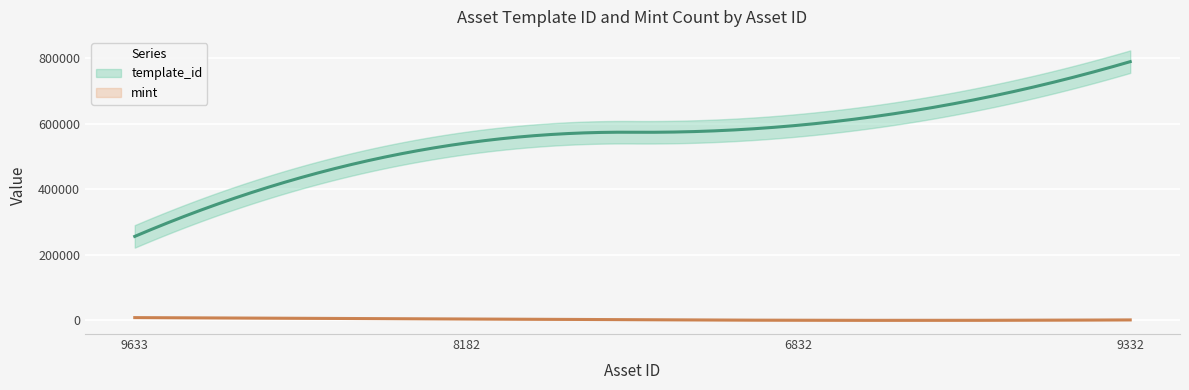

Which category has the lowest value in the mint series?

1099816106832